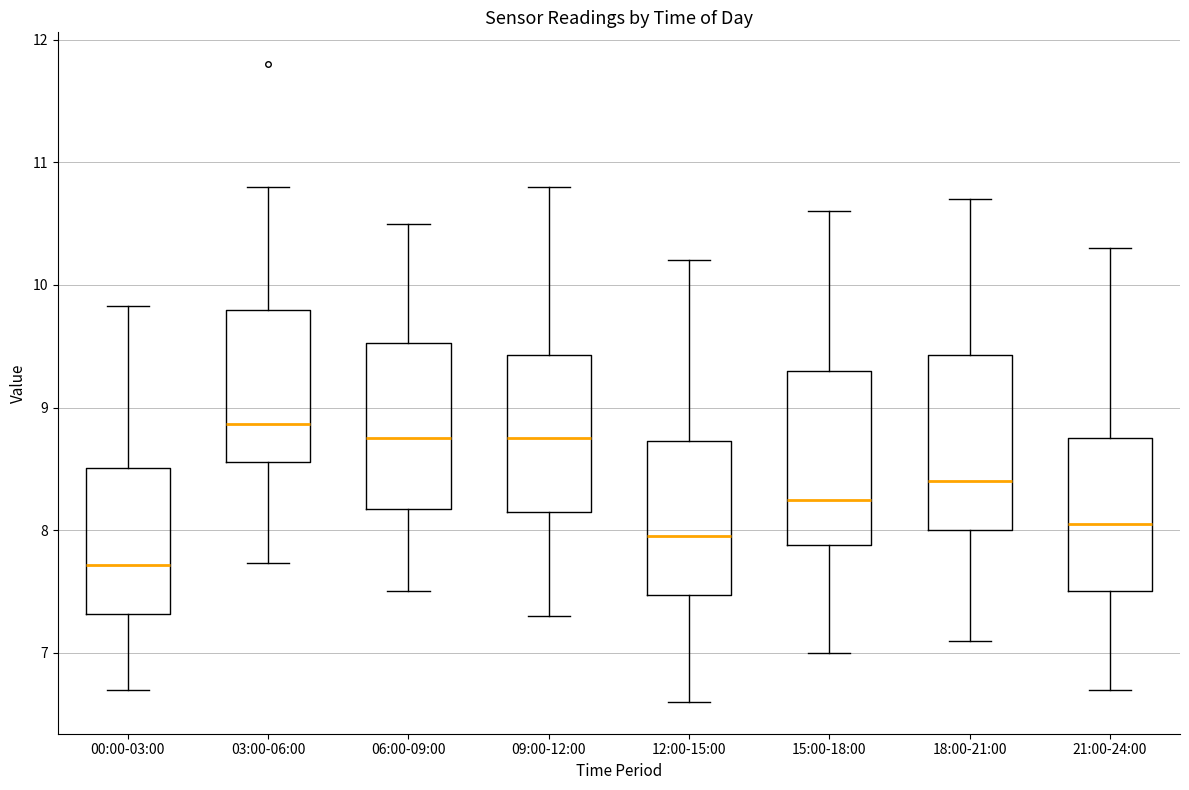

Where does the lower whisker of the box for 21:00-24:00 end on the y-axis? The values are not printed on the chart, so give them approximately, as read against the axis.

6.7